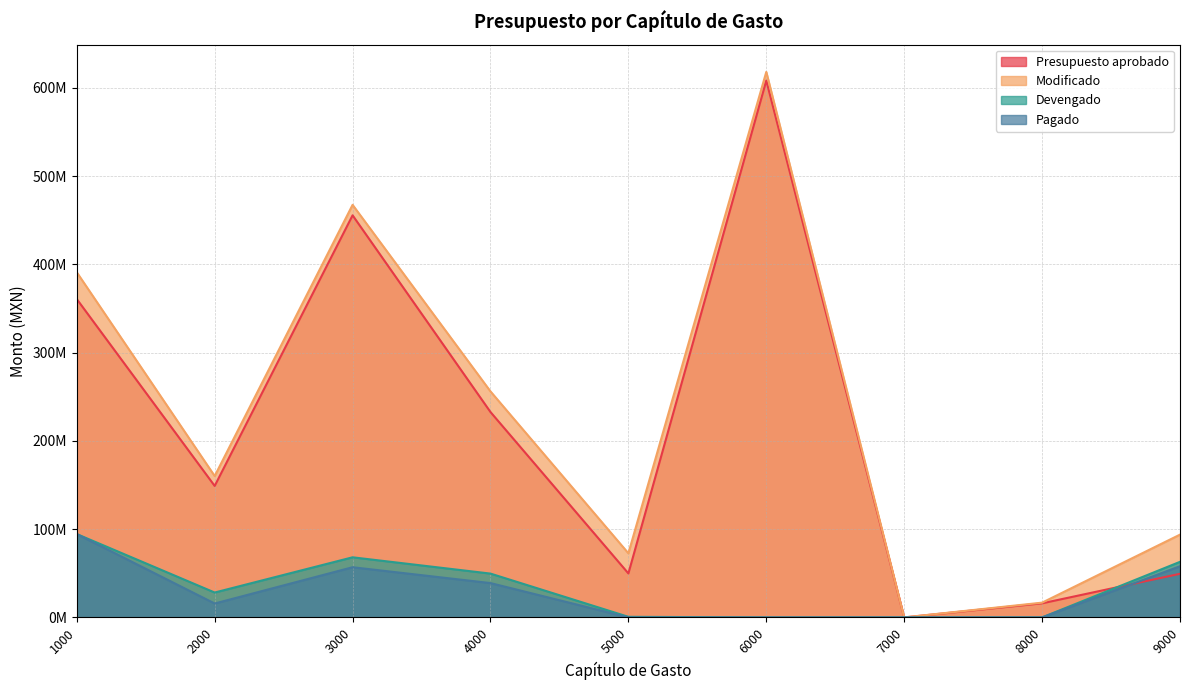

Between 4000 and 8000, which series saw the biggest shift?

Modificado